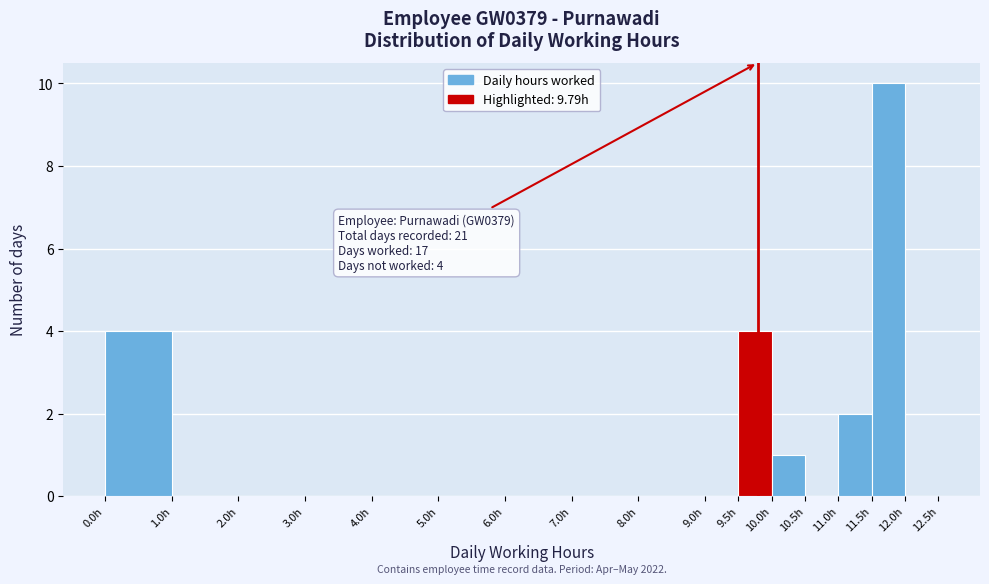

Over which range of the x-axis is the bar tallest?

11.5 to 12.0